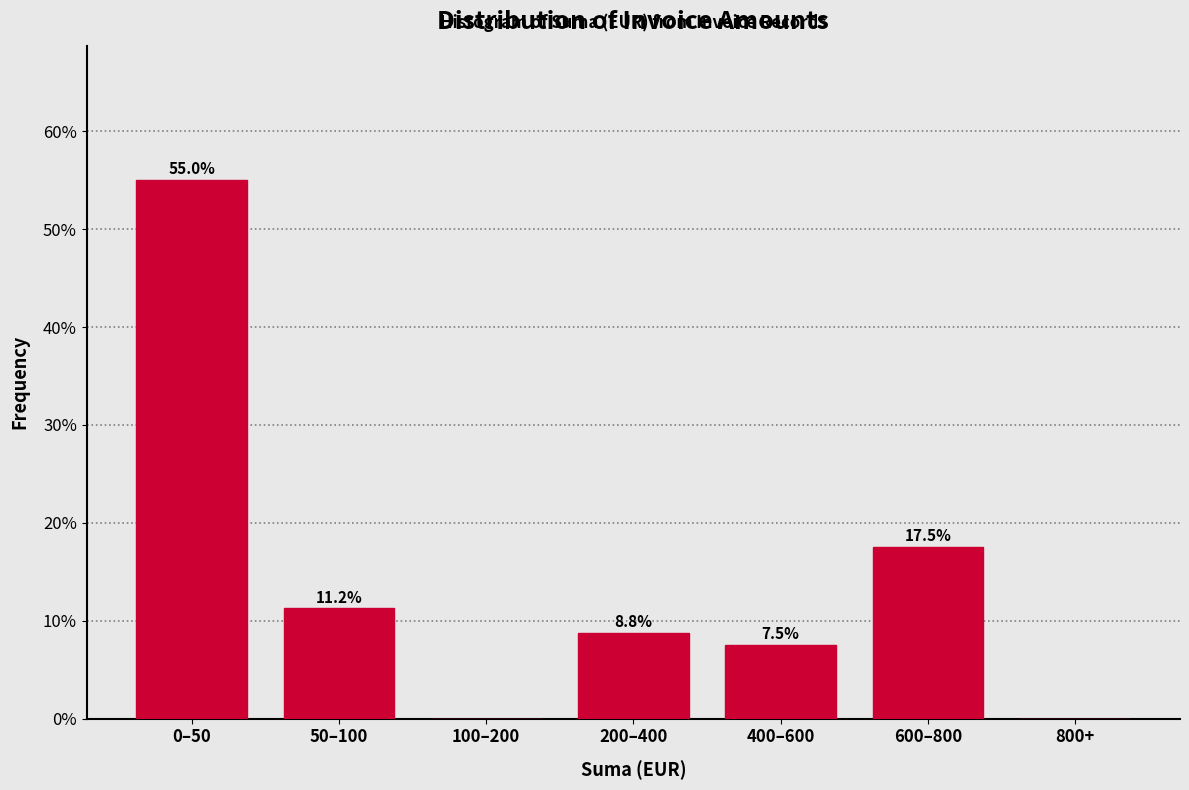

Is it true that the value at 400–600 is 2.5?

False